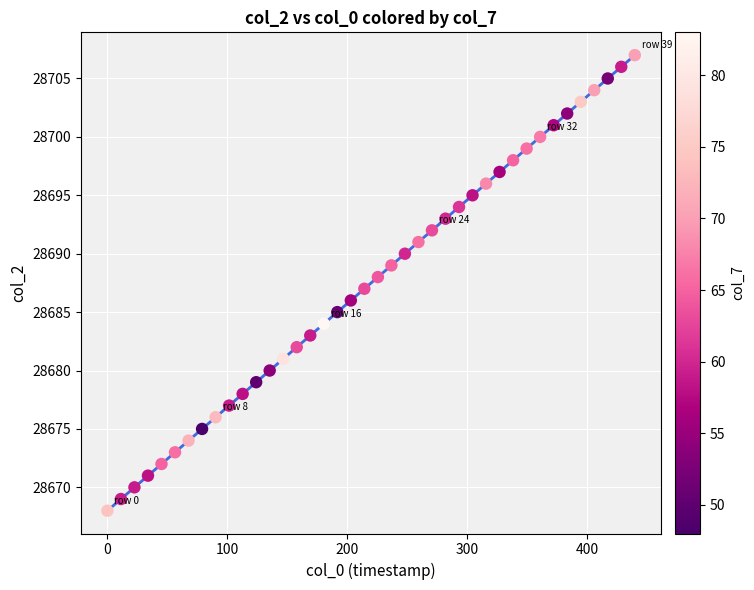

What is the range of Y values (max minus min)?

39